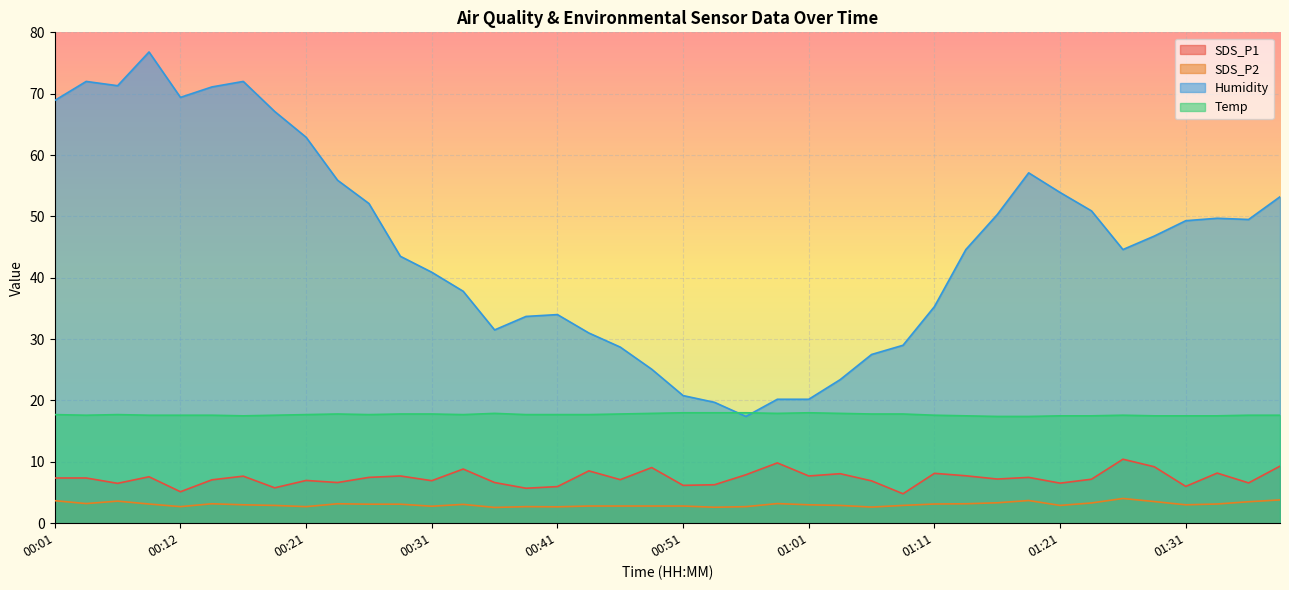

Reading left to right, extract all data points from this chart.

SDS_P1: 00:01=7.4	00:03=7.4	00:07=6.5	00:09=7.6	00:12=5.1	00:14=7.1	00:16=7.7	00:19=5.8	00:21=7.0	00:24=6.6	00:26=7.5	00:29=7.7	00:31=6.9	00:34=8.8	00:36=6.6	00:38=5.7	00:41=6.0	00:43=8.5	00:46=7.1	00:48=9.1	00:51=6.2	00:53=6.3	00:56=7.9	00:58=9.8	01:01=7.7	01:03=8.1	01:06=6.9	01:09=4.8	01:11=8.1	01:14=7.7	01:16=7.2	01:18=7.5	01:21=6.5	01:23=7.2	01:26=10.4	01:28=9.2	01:31=6.0	01:33=8.2	01:36=6.6	01:38=9.3
SDS_P2: 00:01=3.7	00:03=3.2	00:07=3.6	00:09=3.1	00:12=2.7	00:14=3.2	00:16=3.0	00:19=2.9	00:21=2.7	00:24=3.2	00:26=3.1	00:29=3.1	00:31=2.8	00:34=3.1	00:36=2.6	00:38=2.7	00:41=2.7	00:43=2.8	00:46=2.8	00:48=2.8	00:51=2.8	00:53=2.6	00:56=2.7	00:58=3.2	01:01=3.0	01:03=2.9	01:06=2.6	01:09=2.9	01:11=3.1	01:14=3.2	01:16=3.3	01:18=3.7	01:21=2.9	01:23=3.3	01:26=4.0	01:28=3.5	01:31=3.0	01:33=3.1	01:36=3.5	01:38=3.8
Humidity: 00:01=68.9	00:03=72.0	00:07=71.3	00:09=76.8	00:12=69.4	00:14=71.1	00:16=72.0	00:19=67.1	00:21=62.9	00:24=55.9	00:26=52.1	00:29=43.5	00:31=40.9	00:34=37.8	00:36=31.5	00:38=33.7	00:41=34.0	00:43=31.0	00:46=28.7	00:48=25.1	00:51=20.8	00:53=19.7	00:56=17.4	00:58=20.2	01:01=20.2	01:03=23.4	01:06=27.5	01:09=29.0	01:11=35.3	01:14=44.6	01:16=50.3	01:18=57.1	01:21=53.9	01:23=50.9	01:26=44.6	01:28=46.8	01:31=49.3	01:33=49.7	01:36=49.5	01:38=53.2
Temp: 00:01=17.7	00:03=17.6	00:07=17.7	00:09=17.6	00:12=17.6	00:14=17.6	00:16=17.5	00:19=17.6	00:21=17.7	00:24=17.8	00:26=17.7	00:29=17.8	00:31=17.8	00:34=17.7	00:36=17.9	00:38=17.7	00:41=17.7	00:43=17.7	00:46=17.8	00:48=17.9	00:51=18.0	00:53=18.0	00:56=18.0	00:58=17.9	01:01=18.0	01:03=17.9	01:06=17.8	01:09=17.8	01:11=17.6	01:14=17.5	01:16=17.4	01:18=17.4	01:21=17.5	01:23=17.5	01:26=17.6	01:28=17.5	01:31=17.5	01:33=17.5	01:36=17.6	01:38=17.6